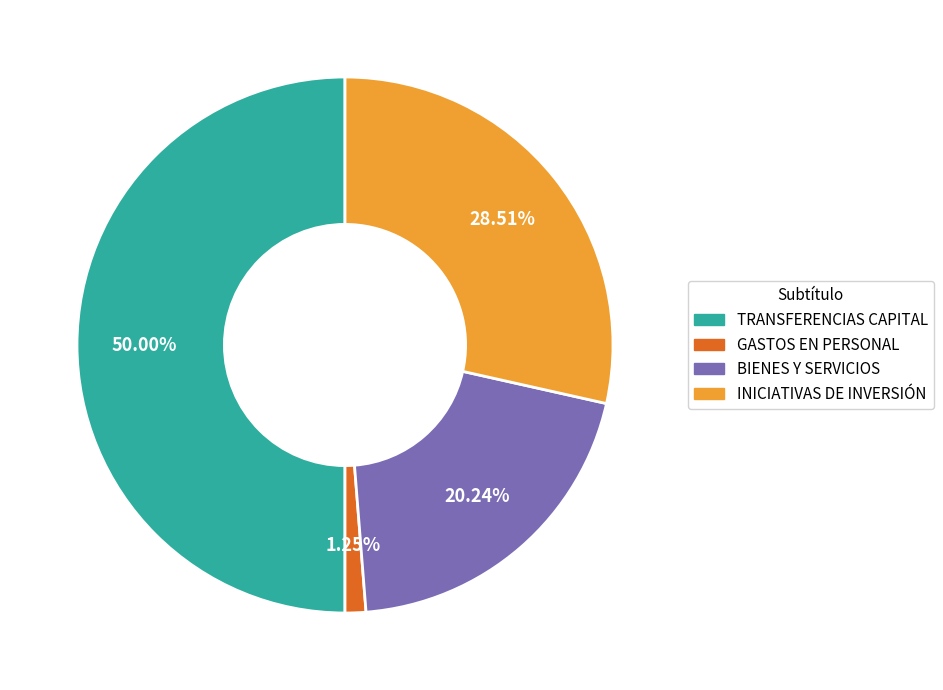

Count the number of slices in the pie.

4